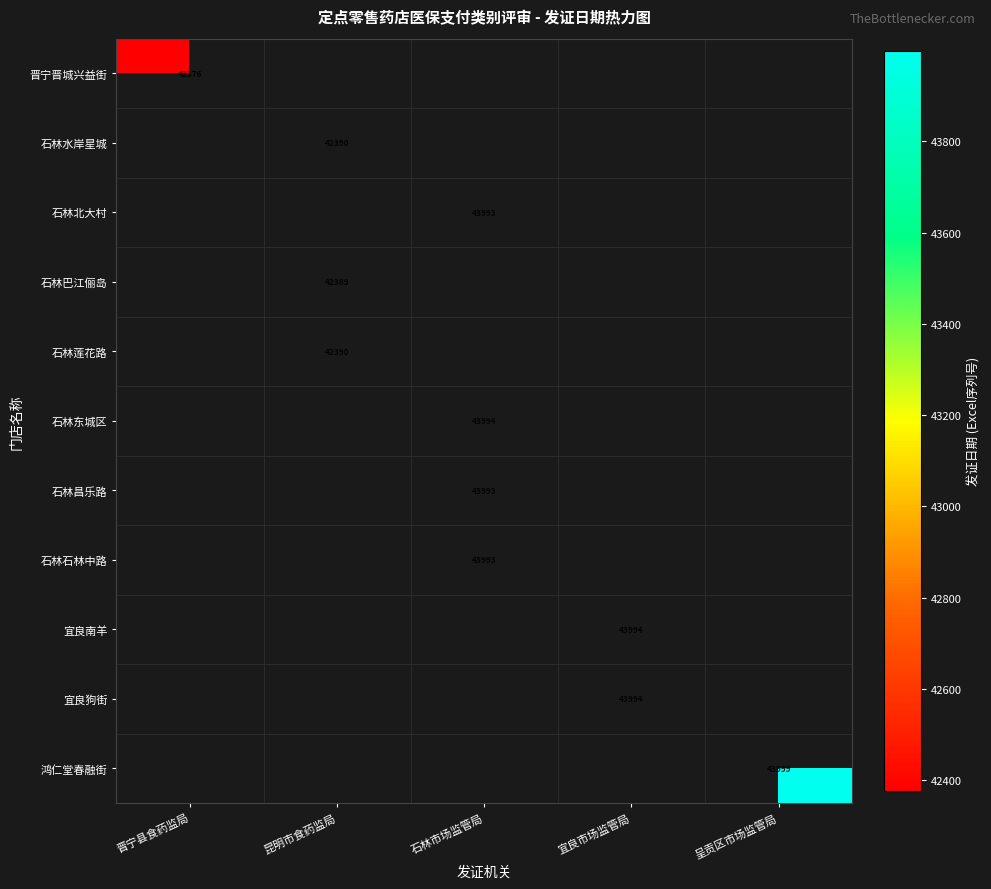

The value of 石林巴江俪岛 at 昆明市食药监局 is 42389. True or false?

True